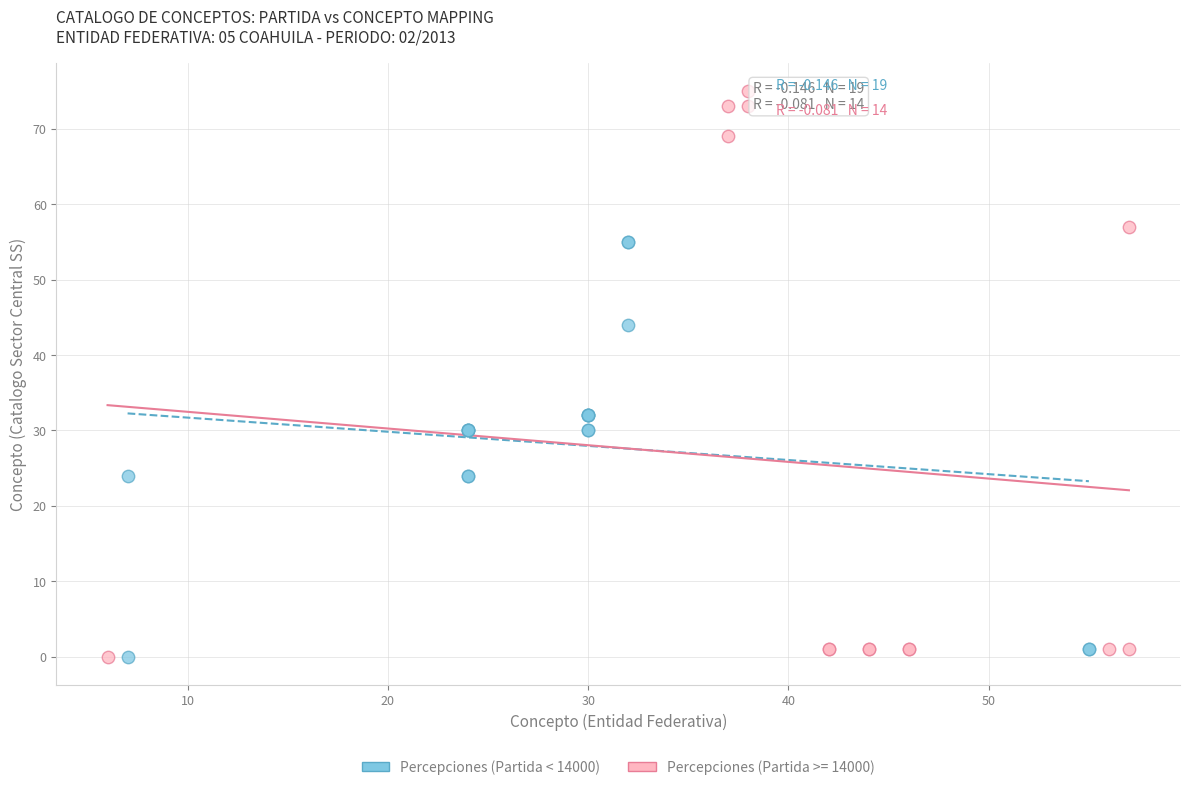

Which series reaches the maximum Y coordinate?

Percepciones (Partida >= 14000)